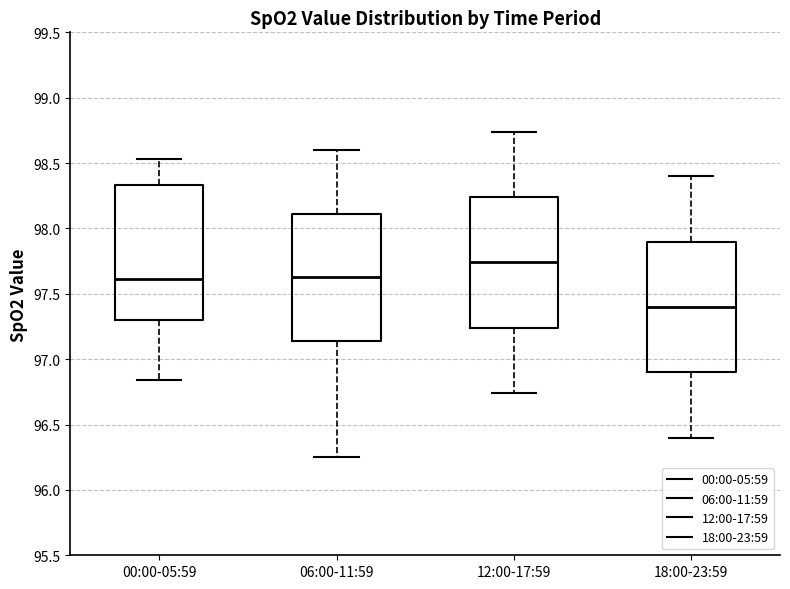

Where is the upper edge of the box for 12:00-17:59 on the y-axis? The values are not printed on the chart, so give them approximately, as read against the axis.

98.25